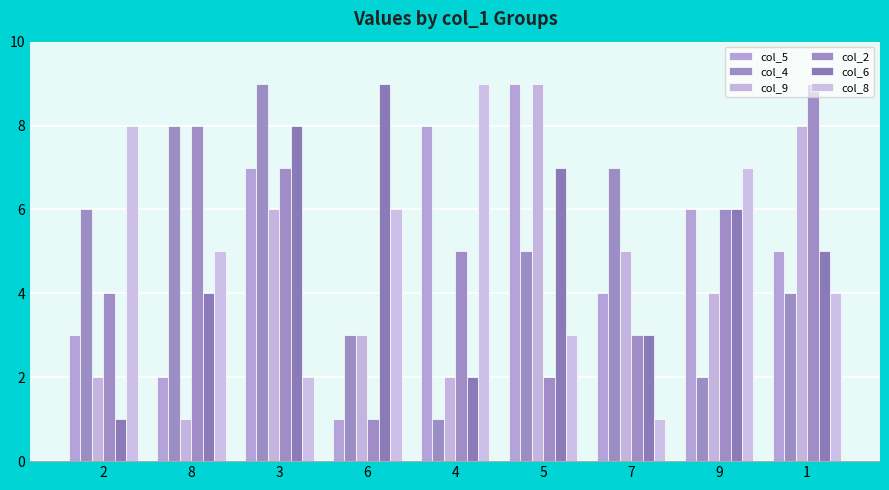

Reading right to left, what are all the values shown in this chart?

col_5: 5	6	4	9	8	1	7	2	3
col_4: 4	2	7	5	1	3	9	8	6
col_9: 8	4	5	9	2	3	6	1	2
col_2: 9	6	3	2	5	1	7	8	4
col_6: 5	6	3	7	2	9	8	4	1
col_8: 4	7	1	3	9	6	2	5	8